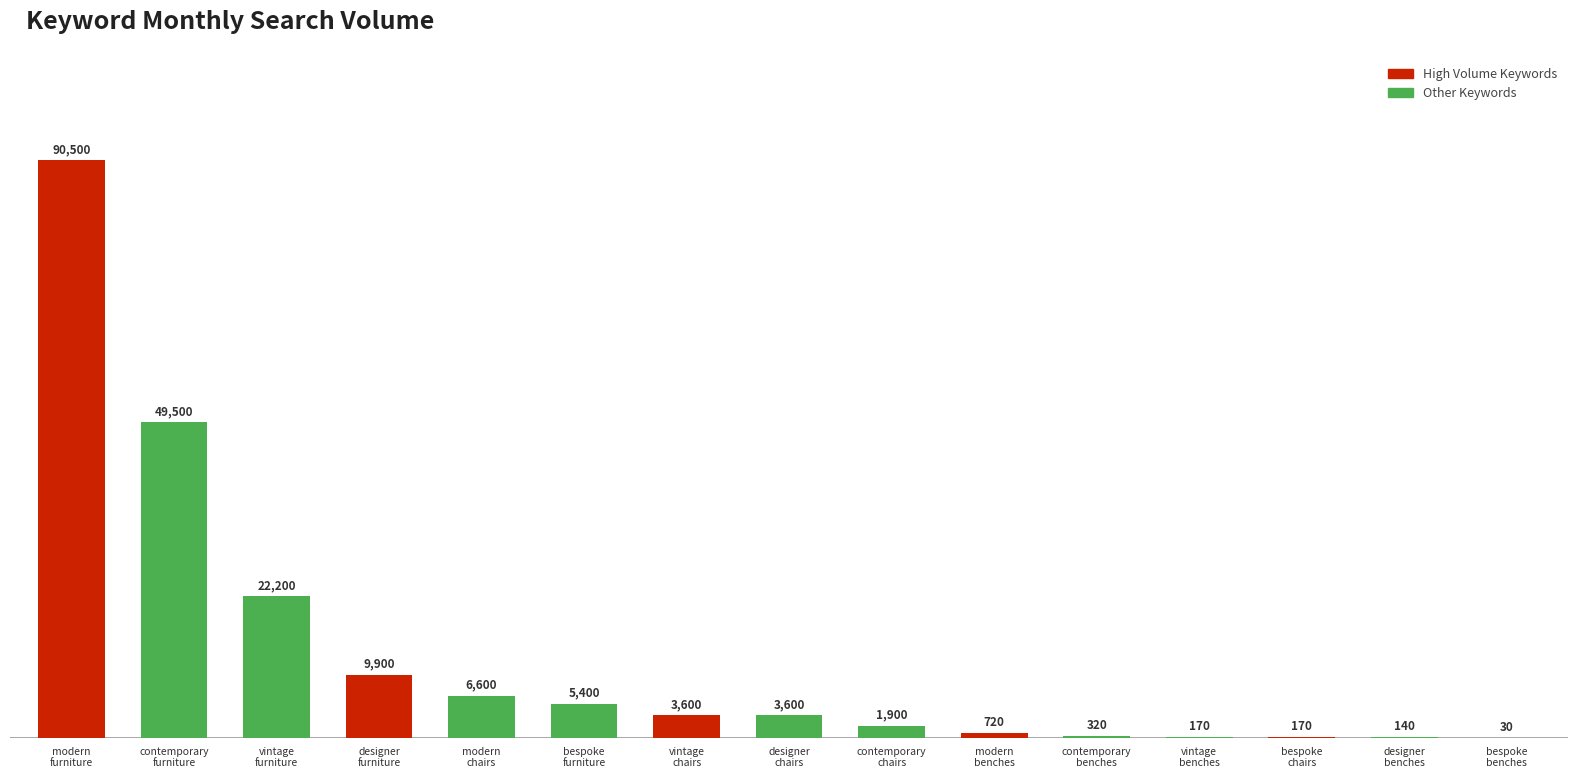

Count the number of data series in this chart.

1